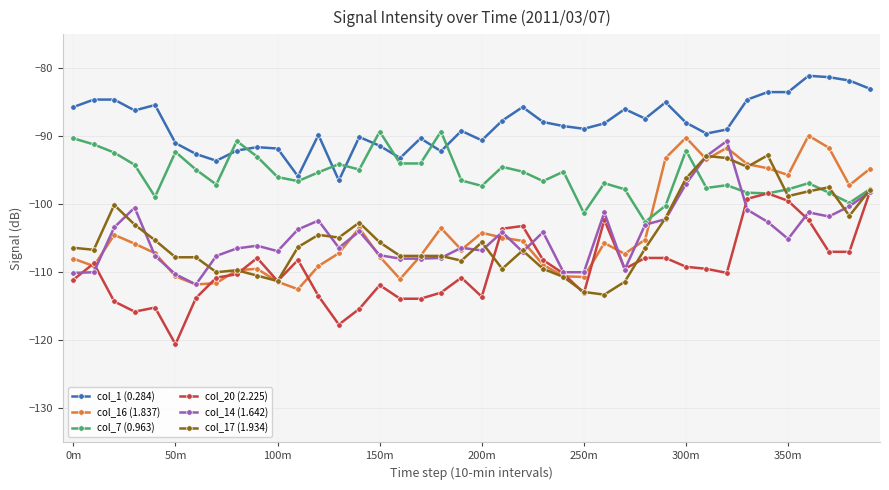

List the series in order of their peak value, highest first.

col_1 (0.284), col_7 (0.963), col_16 (1.837), col_14 (1.642), col_17 (1.934), col_20 (2.225)